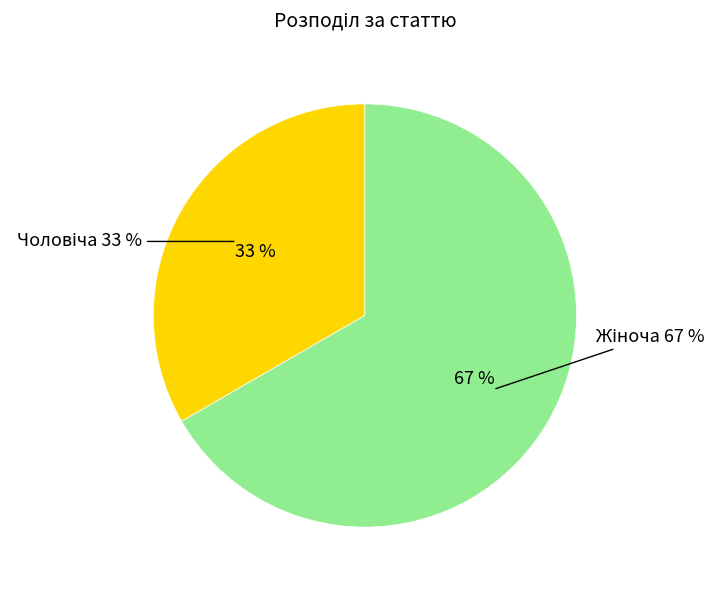

How much of the chart is everything except Жіноча?

33.3%